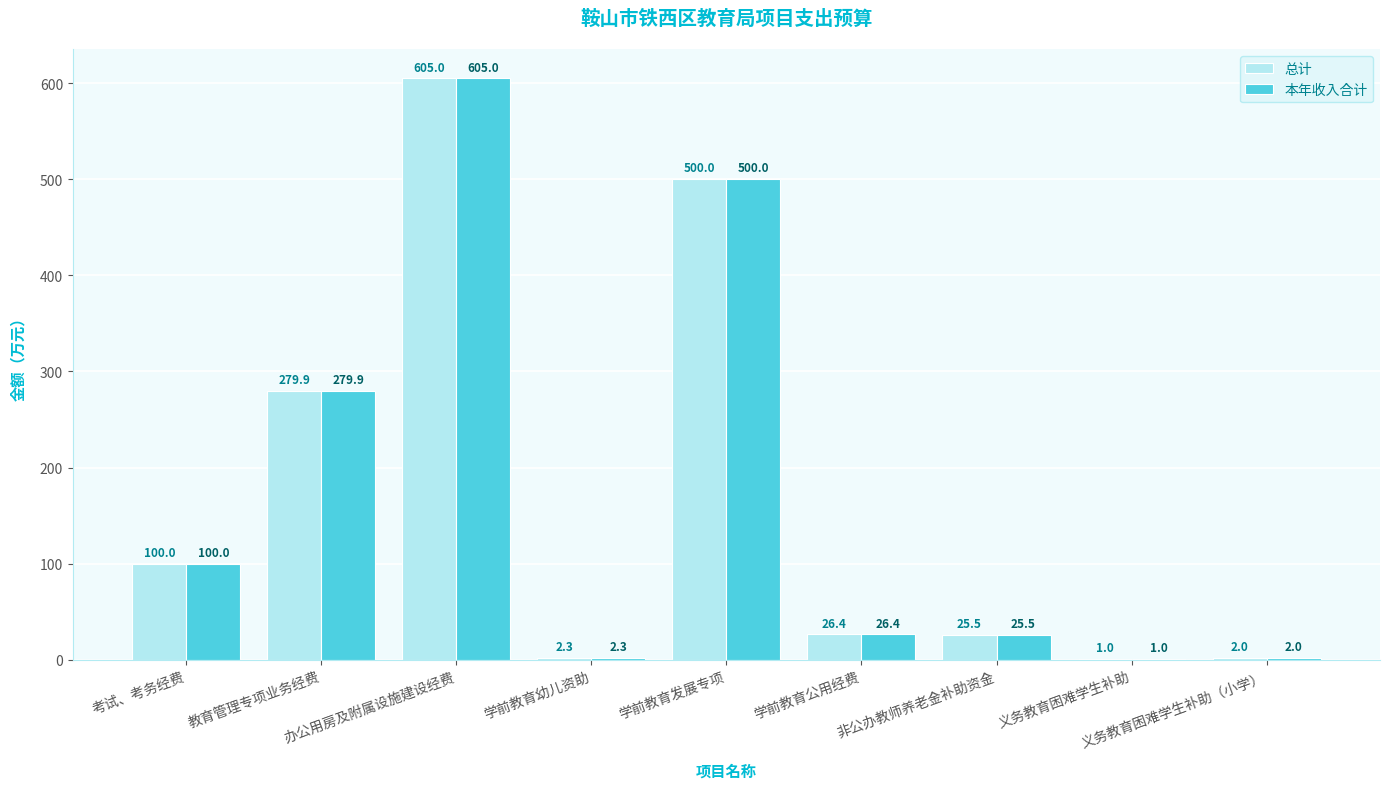

The 总计 series shows 1.0 at 义务教育困难学生补助. True or false?

True